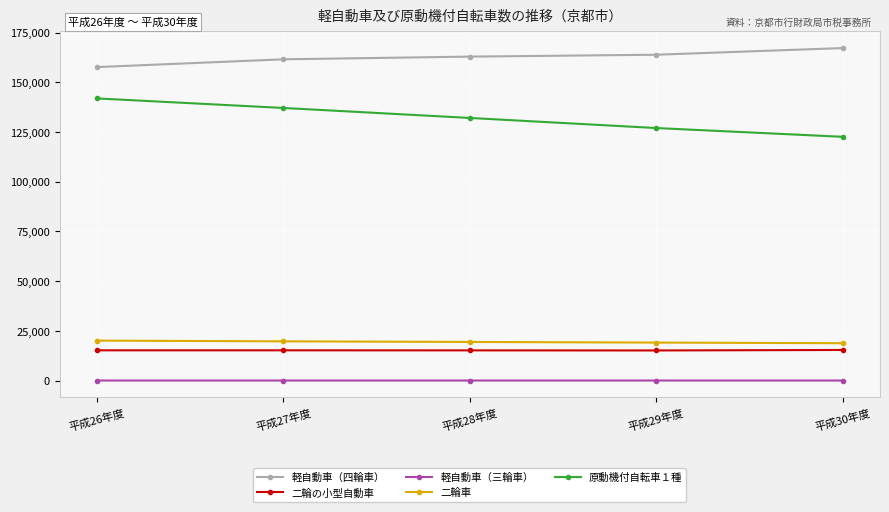

What is the difference between the highest and lowest values at 平成28年度?

162892